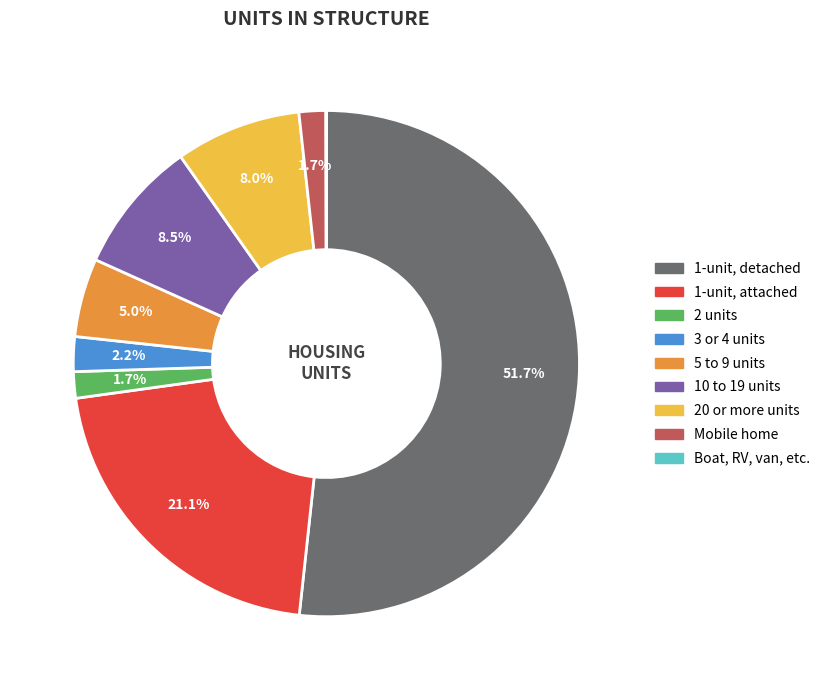

Combined, do 1-unit, detached and 2 units account for over 50%?

Yes